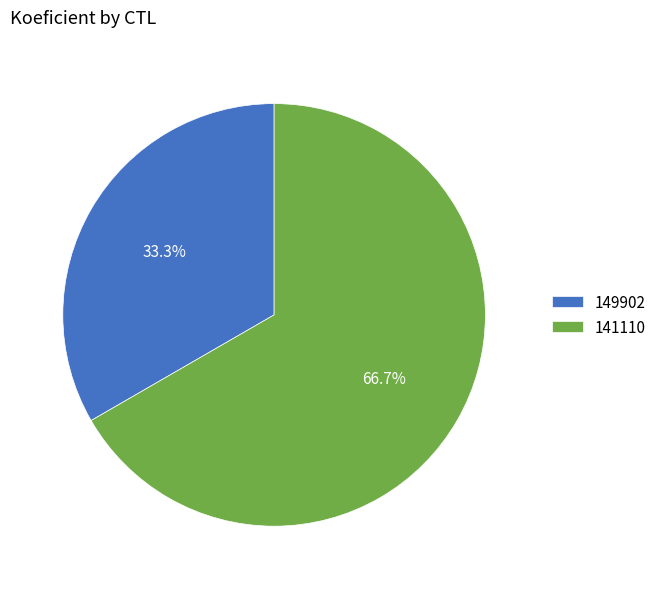

Rank the categories by value from lowest to highest.

149902, 141110